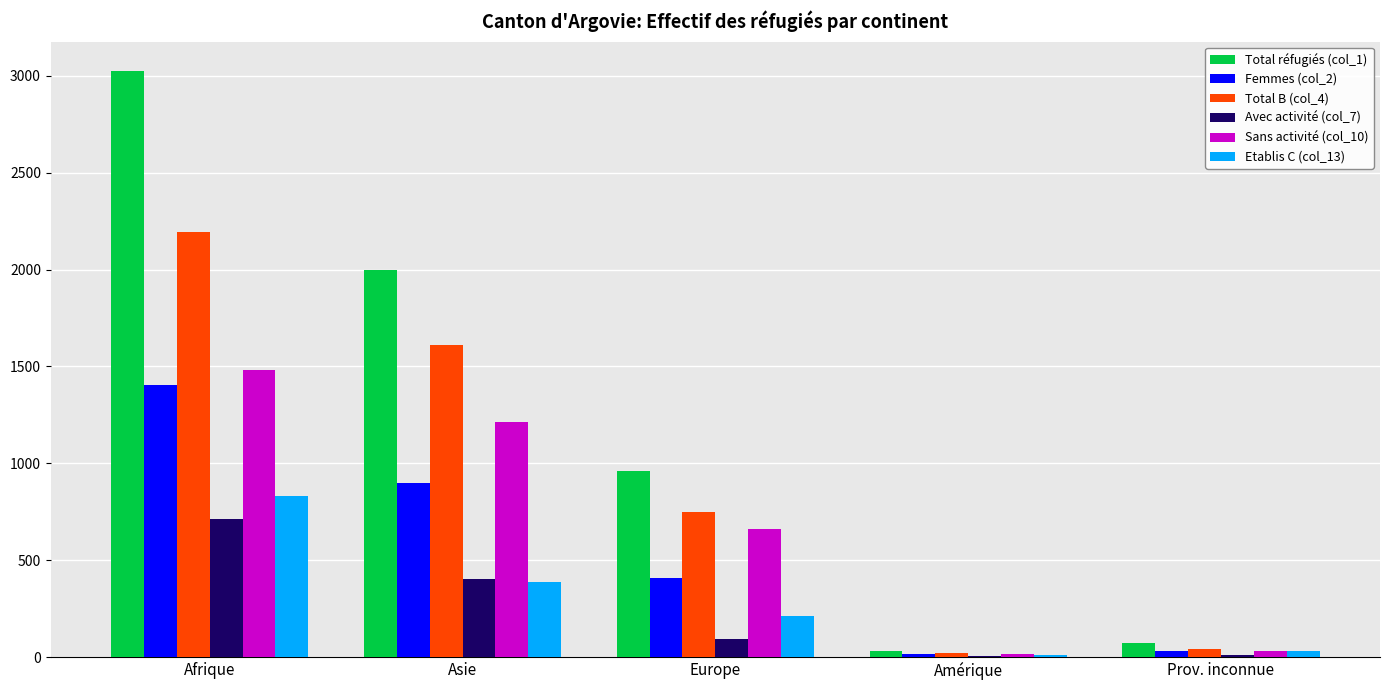

True or false: Femmes (col_2) has a value of 409 at Europe.

True